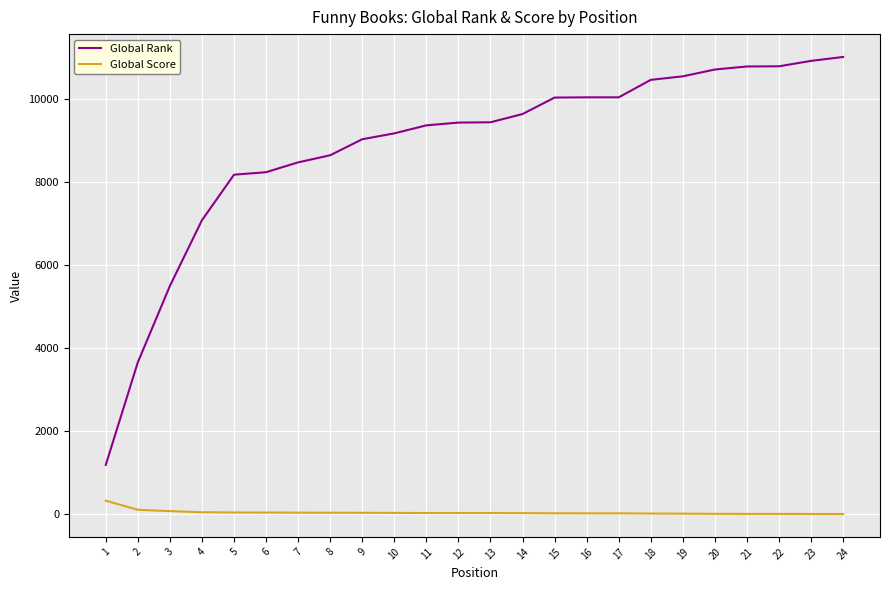

What is the sum of all Global Rank values?

212297